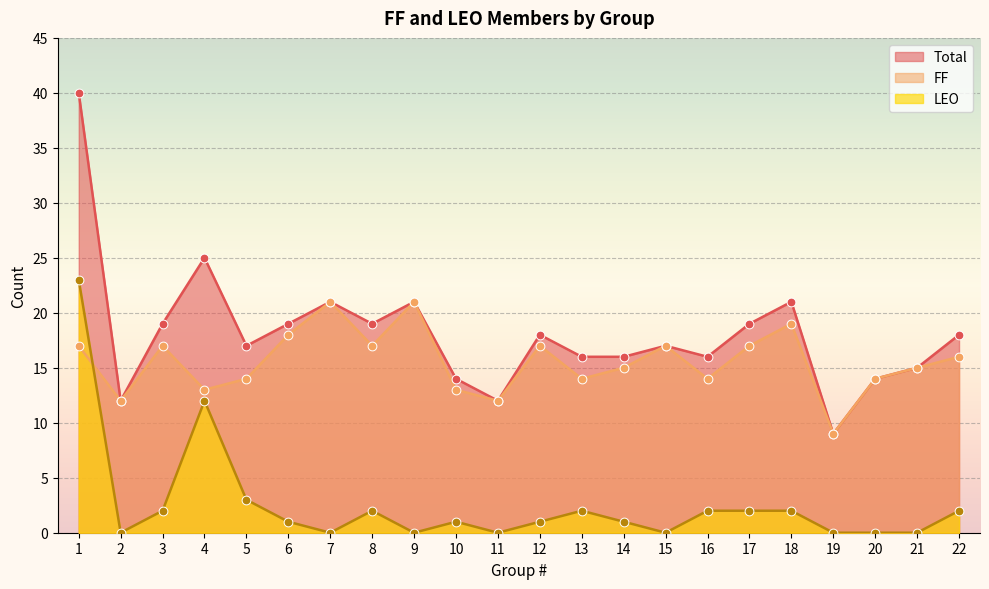

Which series reaches the minimum Y coordinate?

LEO